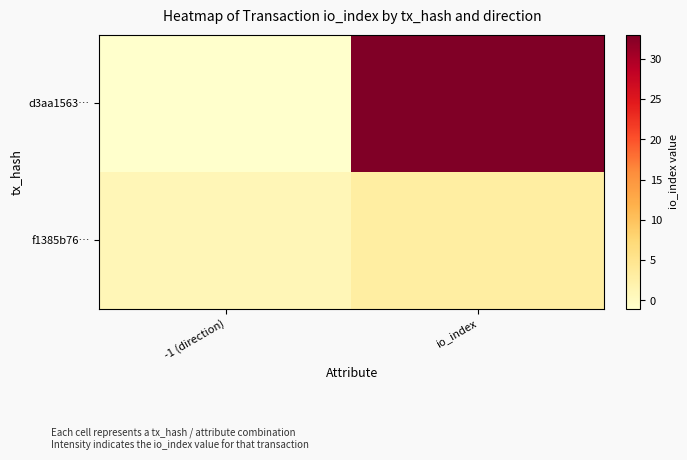

What is the spread (max minus min) of values at -1 (direction)?

2